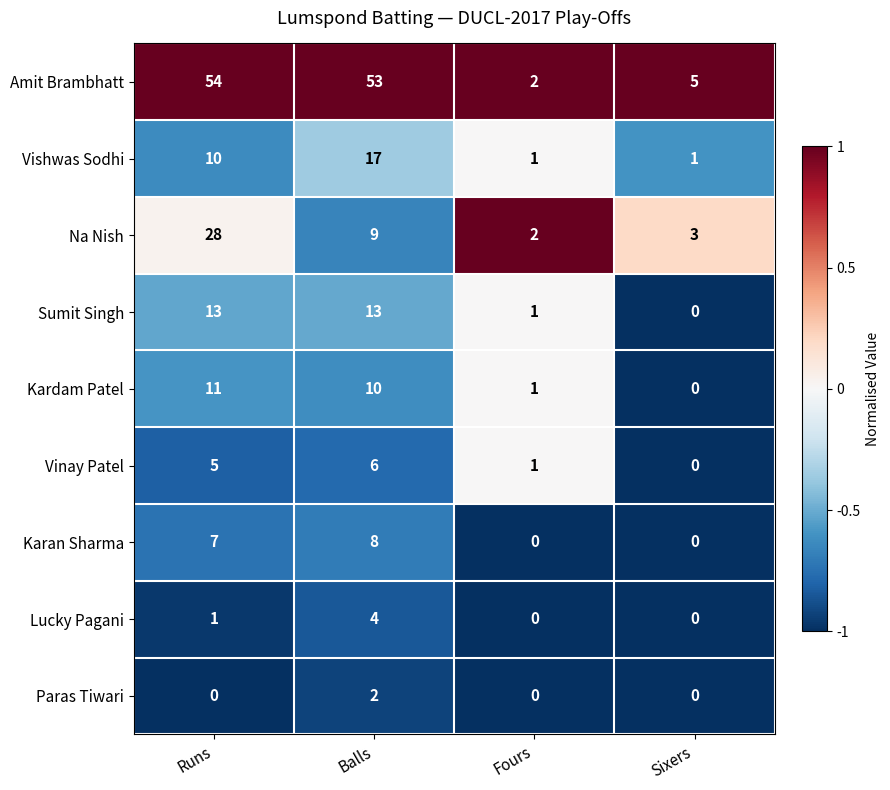

What is the spread (max minus min) of values at Balls?

51